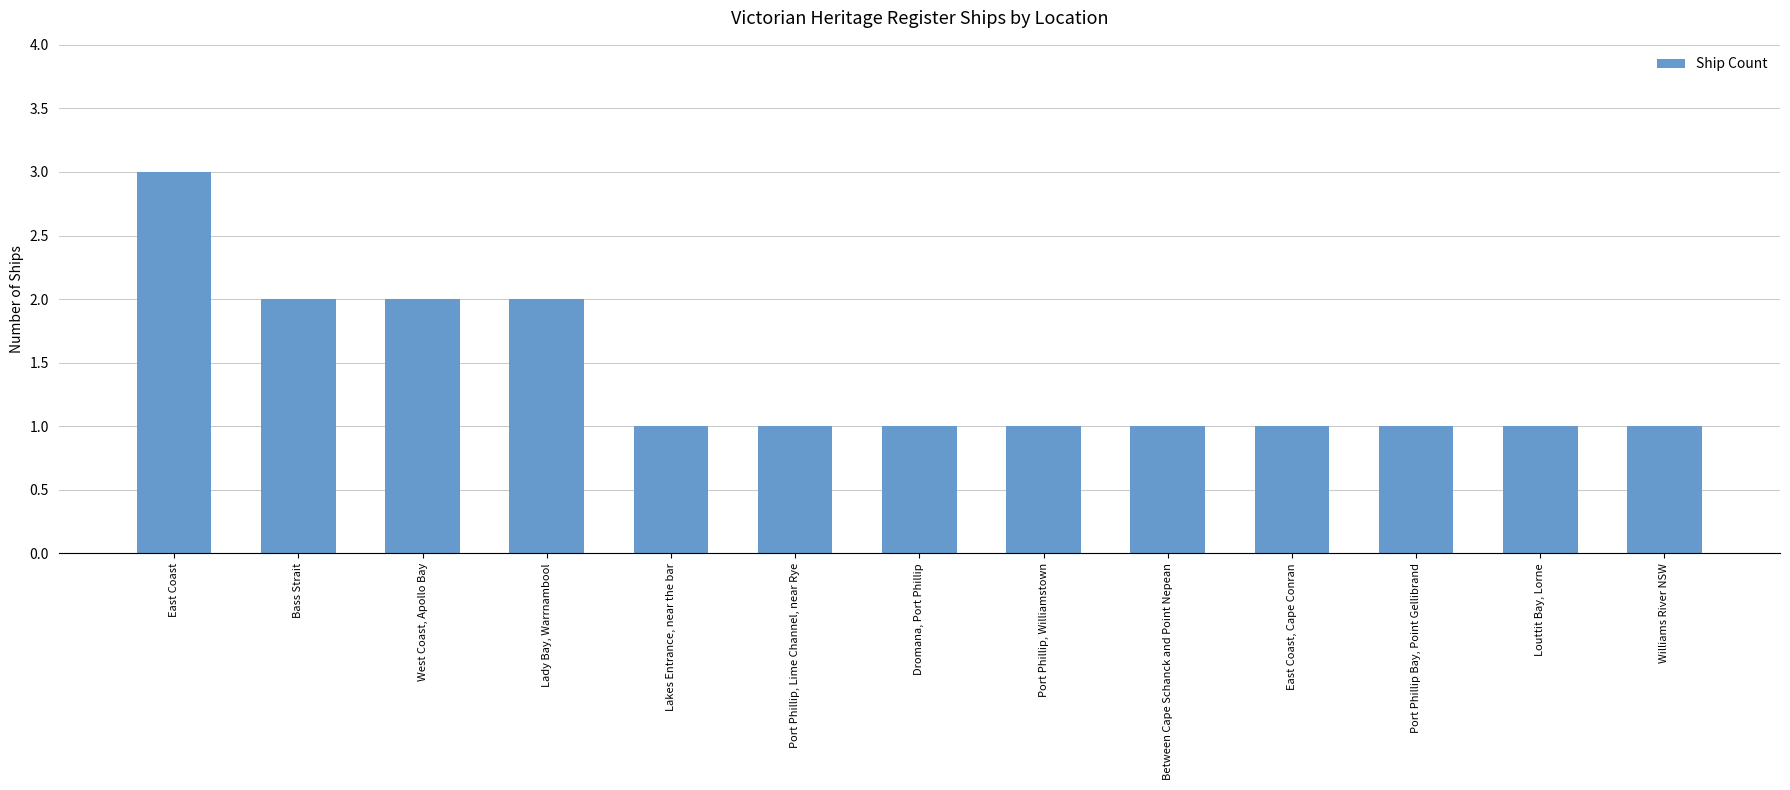

Reading left to right, list all the values displayed in this chart.

3	2	2	2	1	1	1	1	1	1	1	1	1